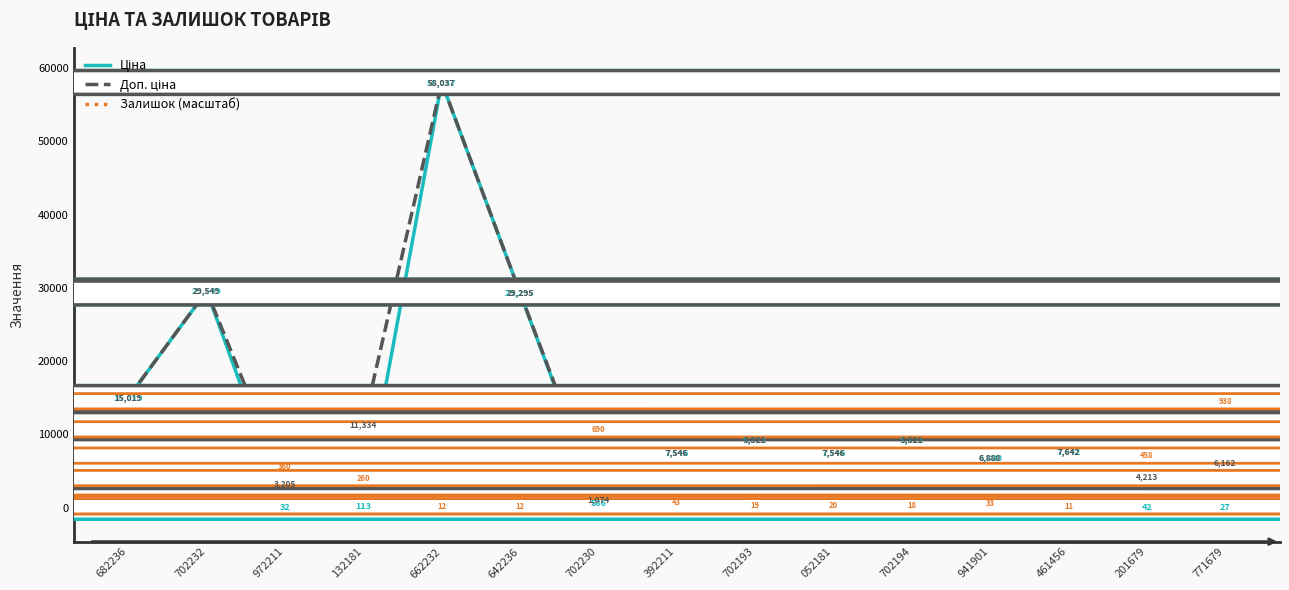

At which label does Залишок (масштаб) reach its peak?

771679